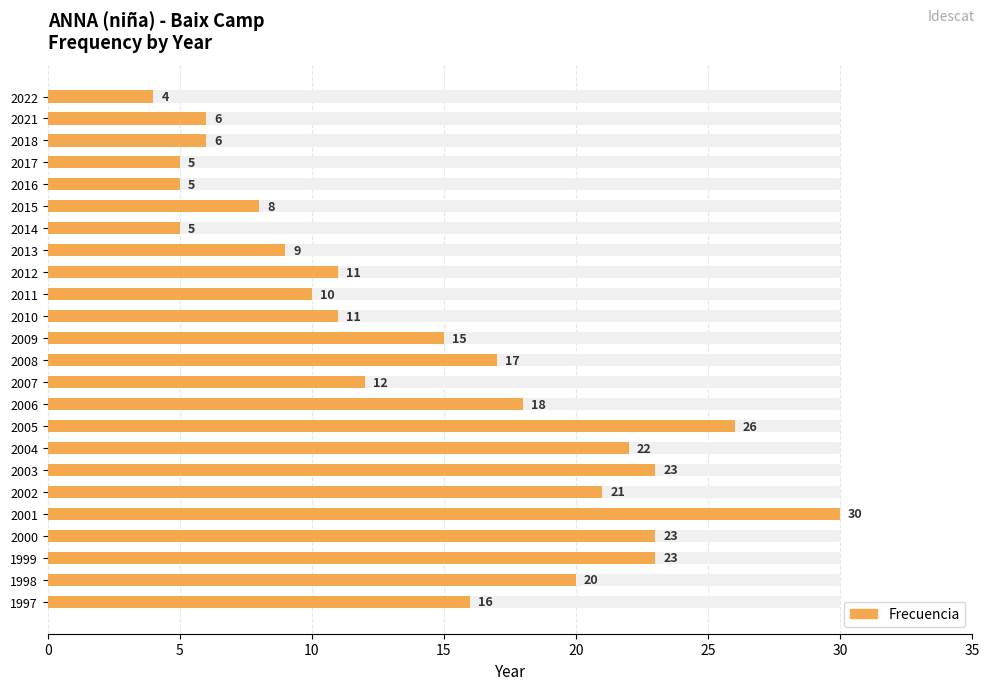

Reading right to left, transcribe all the data shown in this chart.

16	20	23	23	30	21	23	22	26	18	12	17	15	11	10	11	9	5	8	5	5	6	6	4